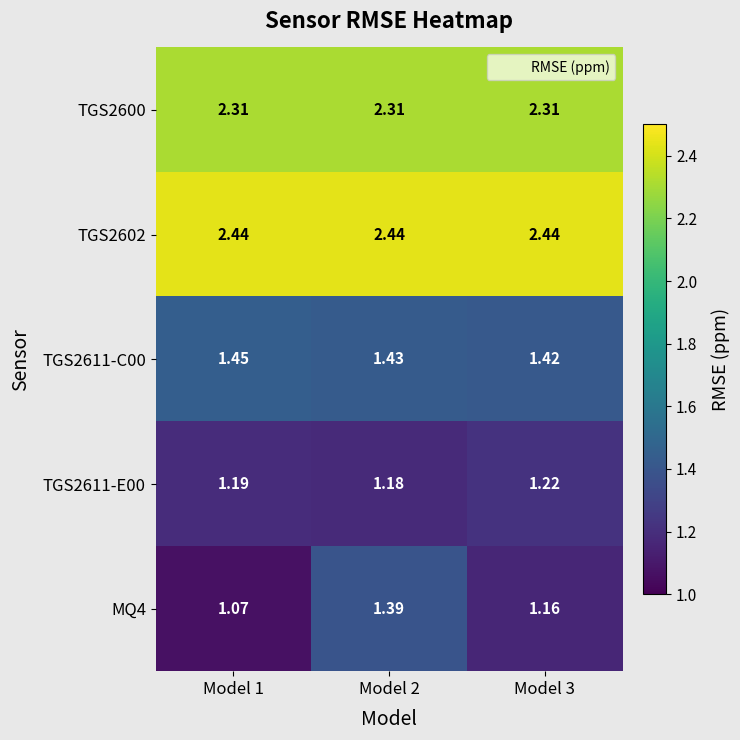

Is the value of TGS2611-C00 at Model 2 greater than the value of TGS2602 at Model 2?

No